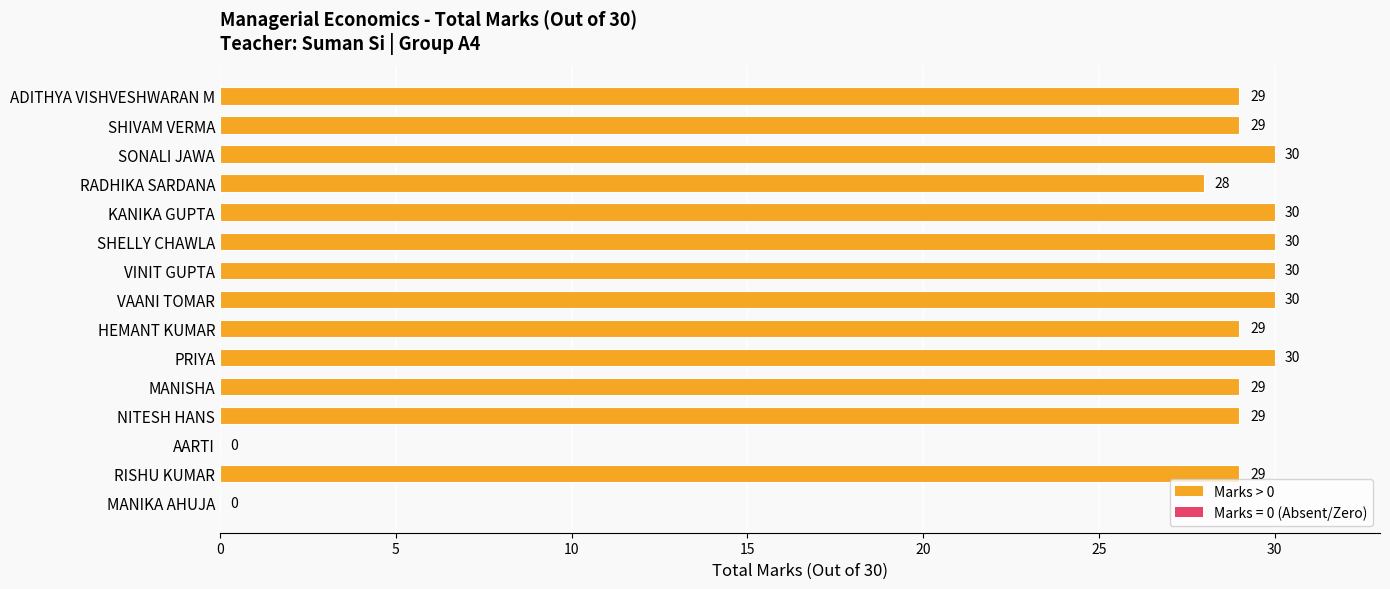

Between PRIYA and RADHIKA SARDANA, which is larger?

PRIYA